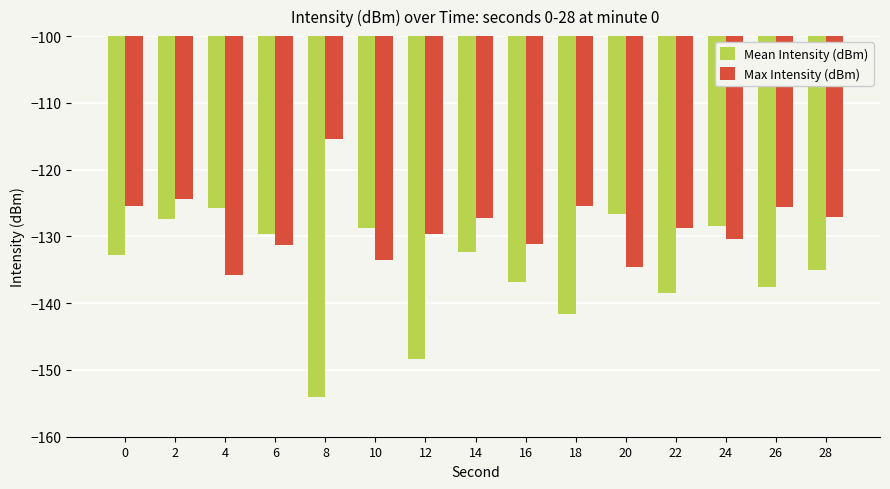

What is the difference between the Mean Intensity (dBm) values at 26 and 16?

0.7